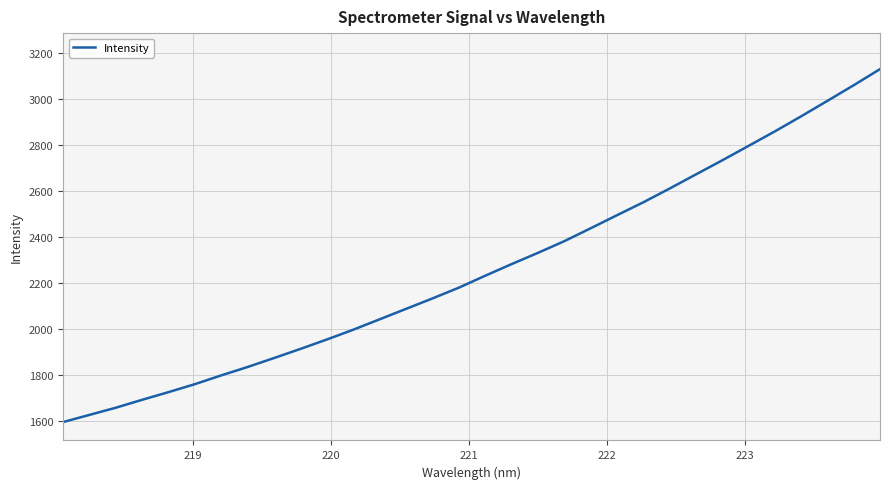

True or false: the data has more than 1 interior local peaks.

False